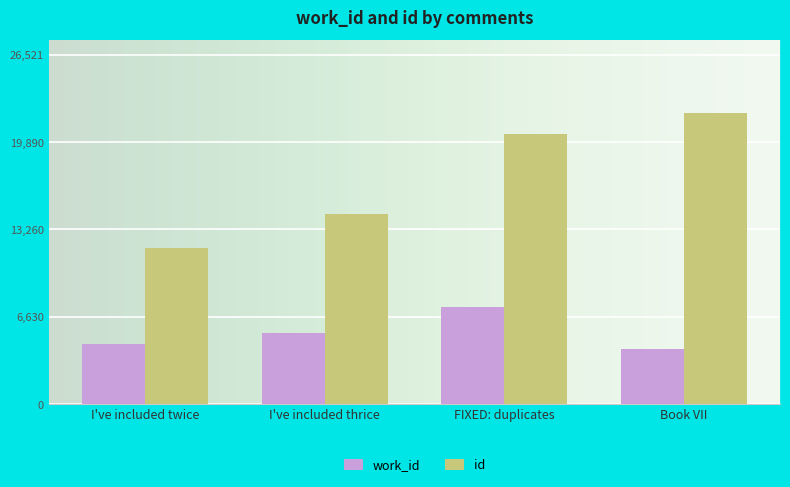

What is the label of the 3rd bar from the left?

FIXED: duplicates